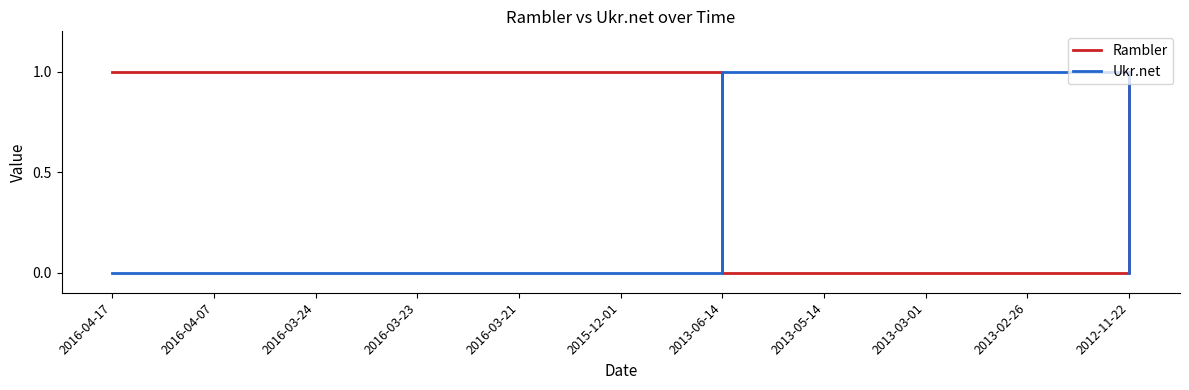

Which series has the largest total across all categories?

Rambler